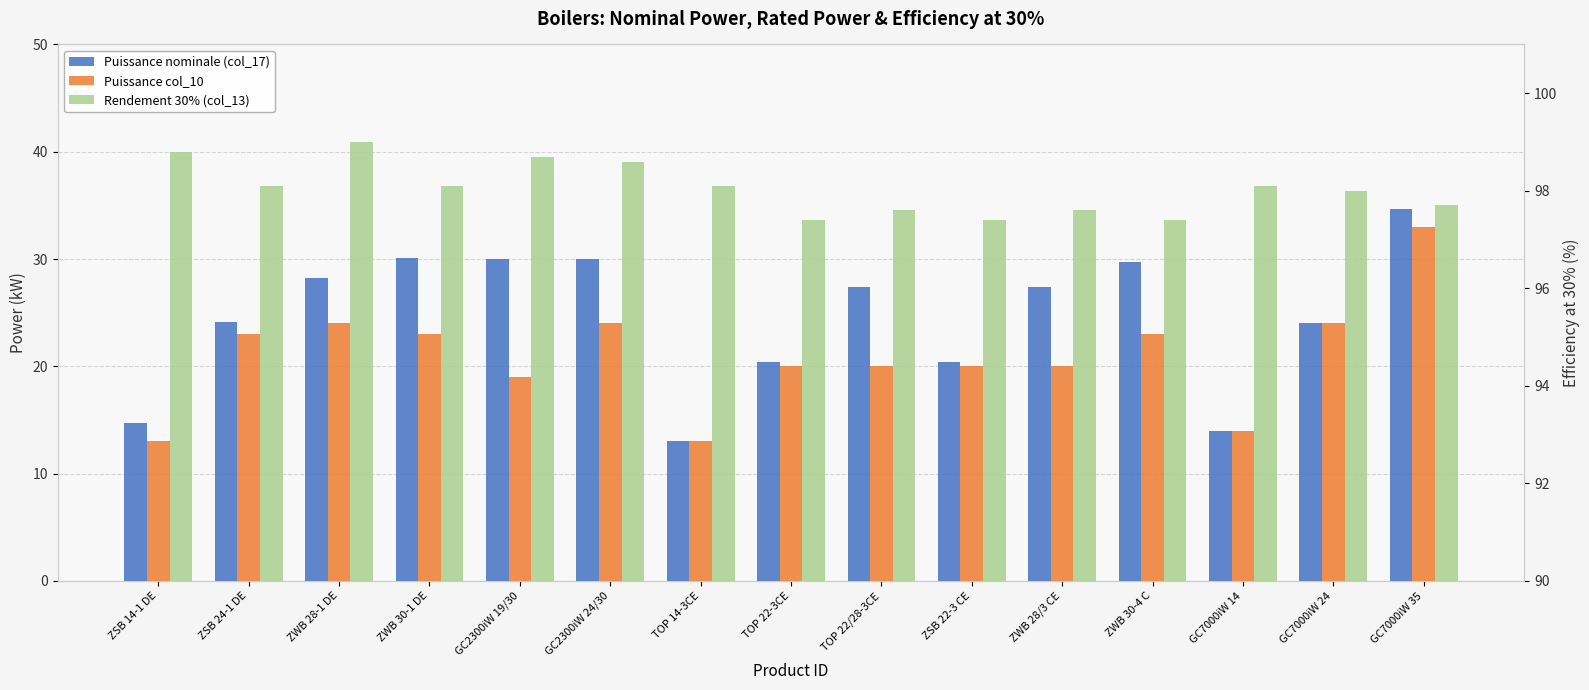

Which has a higher value, ZWB 28/3 CE or GC7000iW 24?

ZWB 28/3 CE